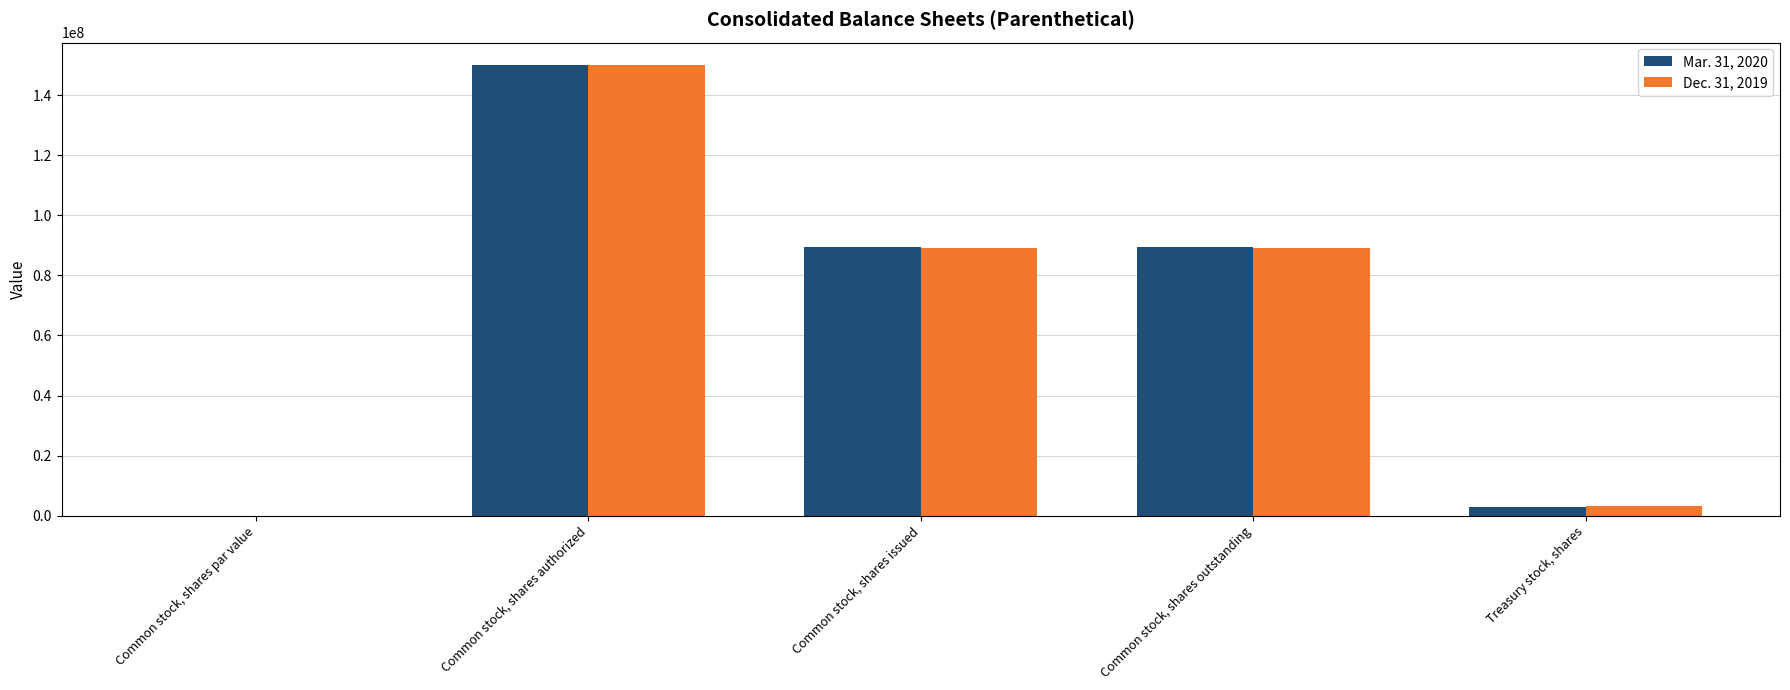

Which series changed the most between Common stock, shares par value and Common stock, shares outstanding?

Mar. 31, 2020